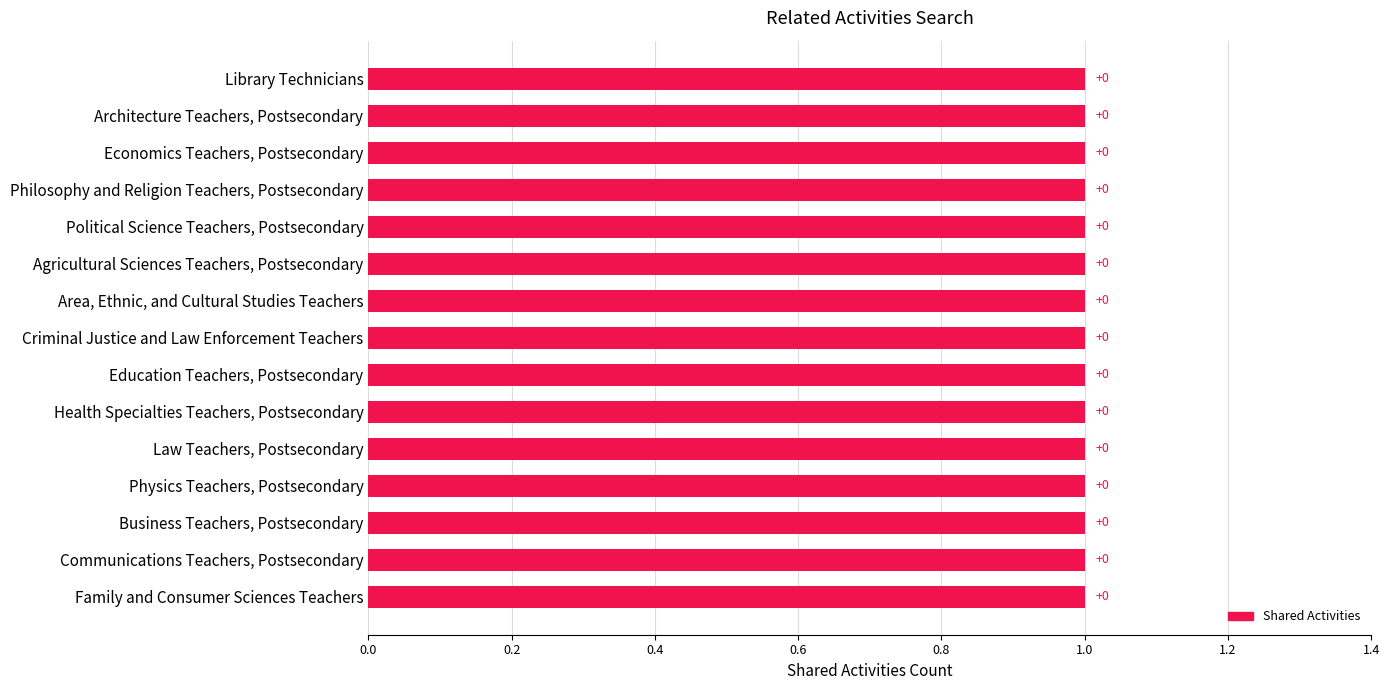

Which series has the largest total across all categories?

Shared Activities